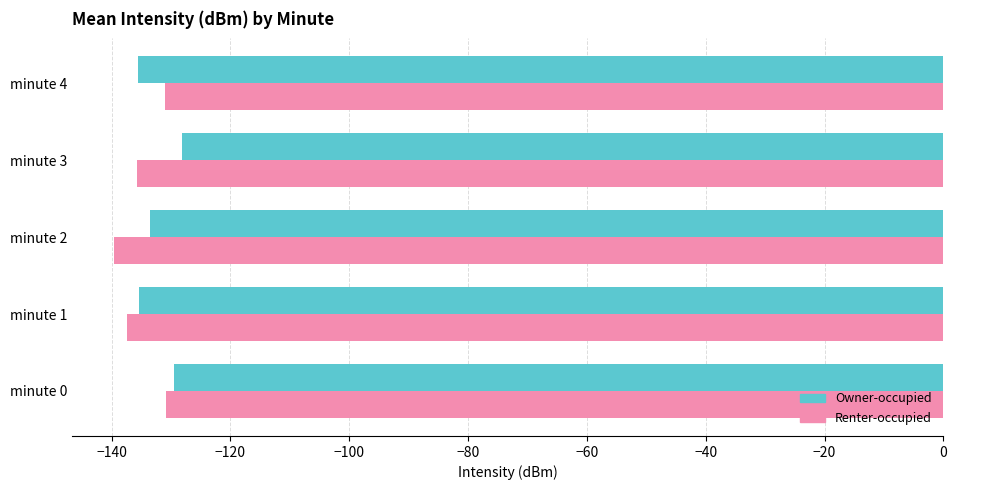

The value of Owner-occupied at minute 3 is -128.1. True or false?

True